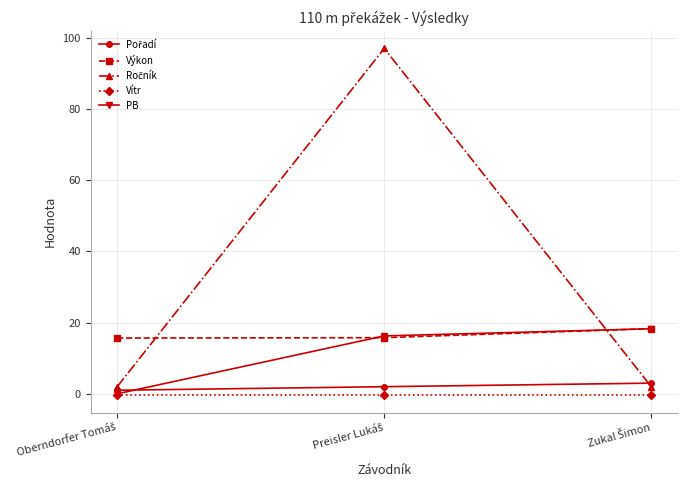

What is the maximum value shown in the chart?

97.0